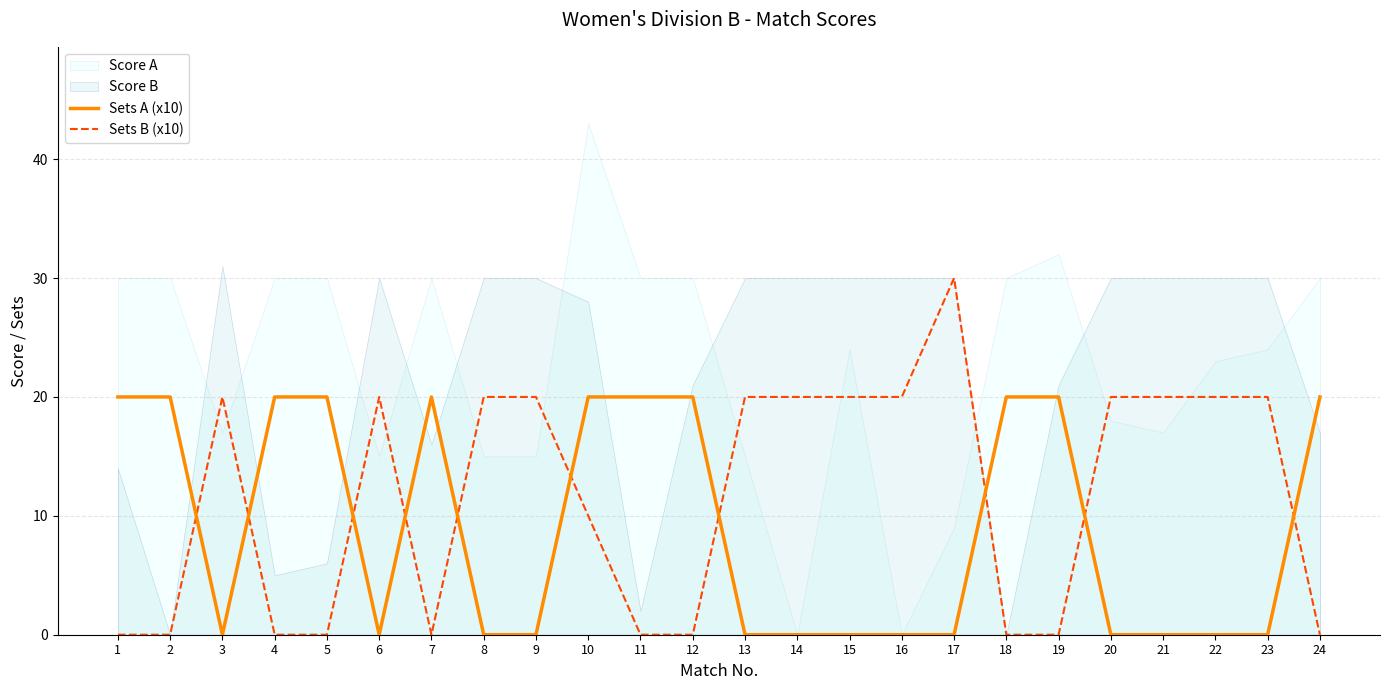

Does the chart have visible grid lines?

Yes